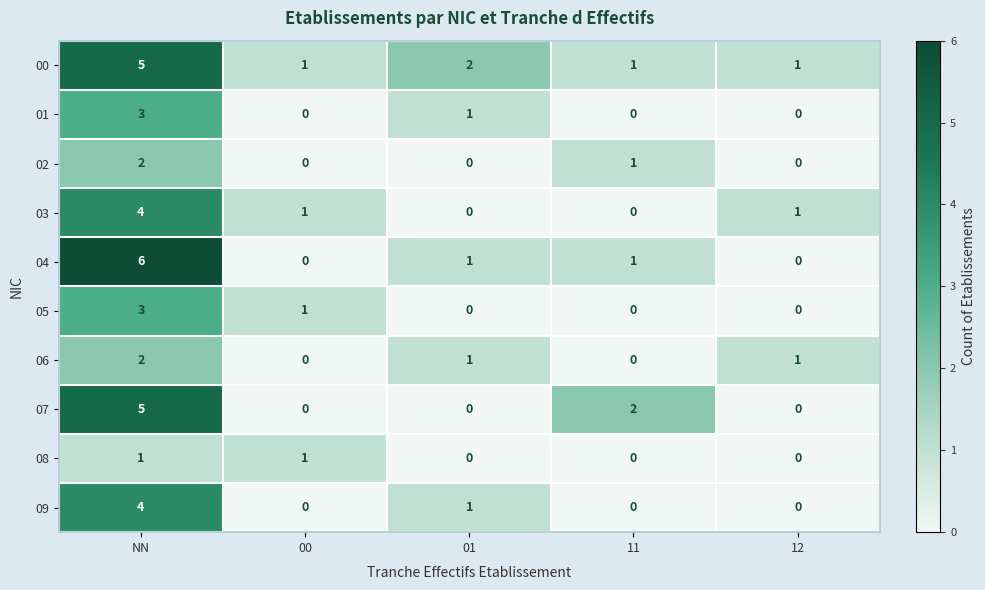

At which category is the sum across all series the highest?

NN